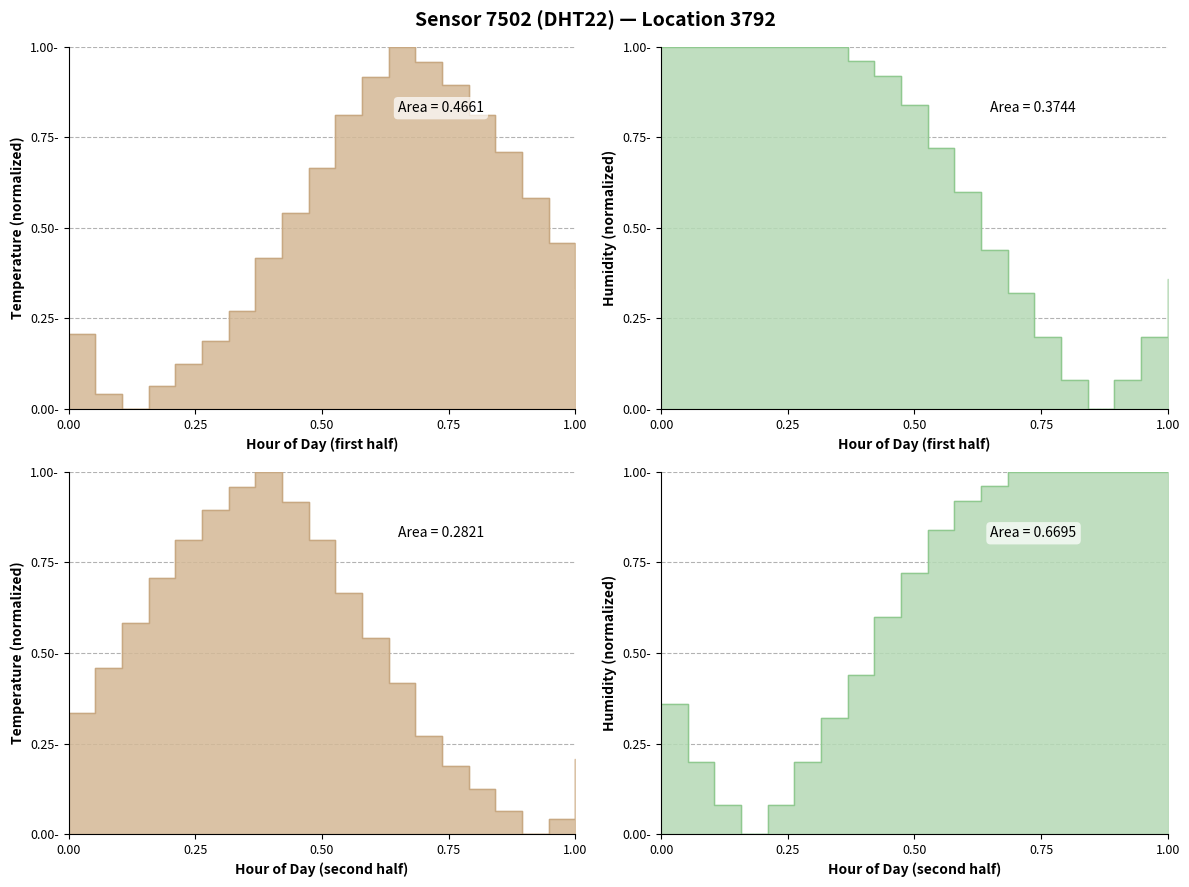

How many interior local valleys does the temp_right_line series have?

1